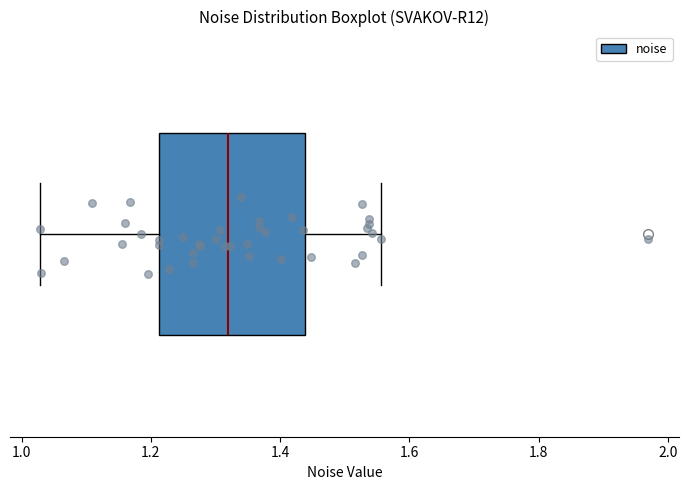

Read this box plot against the x-axis: the position of the median line, the range covered by the box, and the ends of both whiskers. The values are not printed on the chart, so give them approximately, as read against the axis.

median 1.32, box 1.22 to 1.44, whiskers 1.02 to 1.56